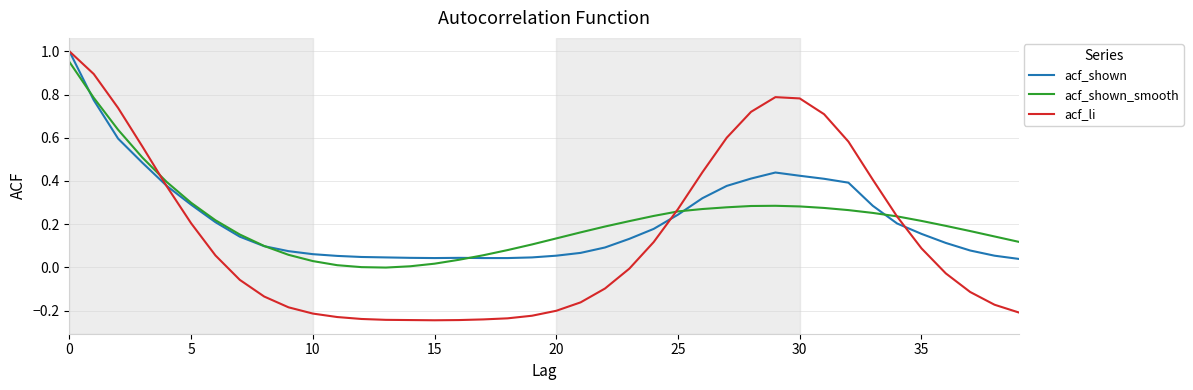

Which series has the largest range (max minus min)?

acf_li